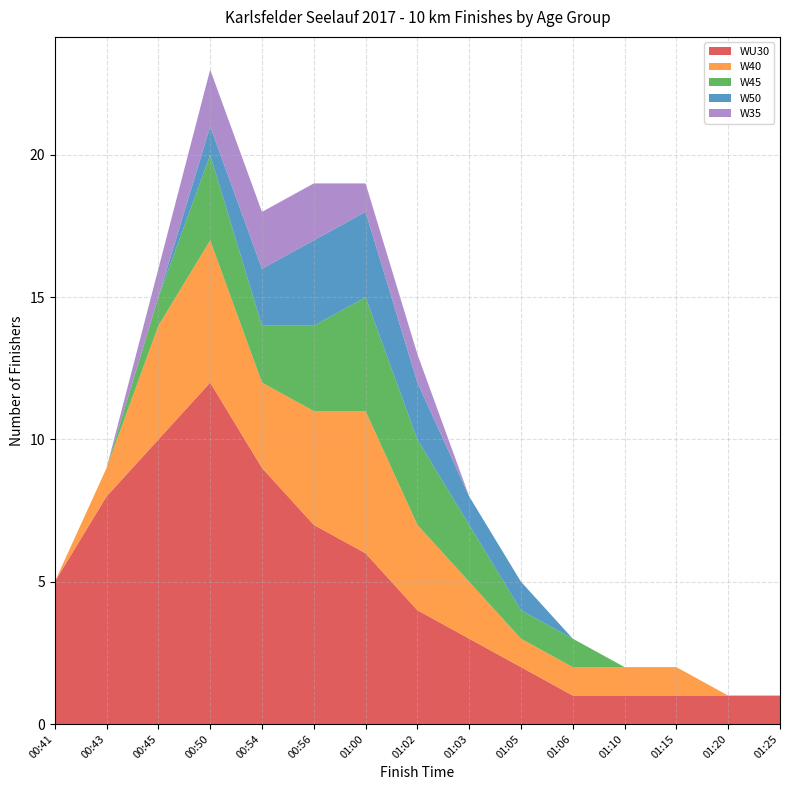

Reading left to right, extract all data points from this chart.

WU30: 5	8	10	12	9	7	6	4	3	2	1	1	1	1	1
W40: 0	1	4	5	3	4	5	3	2	1	1	1	1	0	0
W45: 0	0	1	3	2	3	4	3	2	1	1	0	0	0	0
W50: 0	0	0	1	2	3	3	2	1	1	0	0	0	0	0
W35: 0	0	1	2	2	2	1	1	0	0	0	0	0	0	0